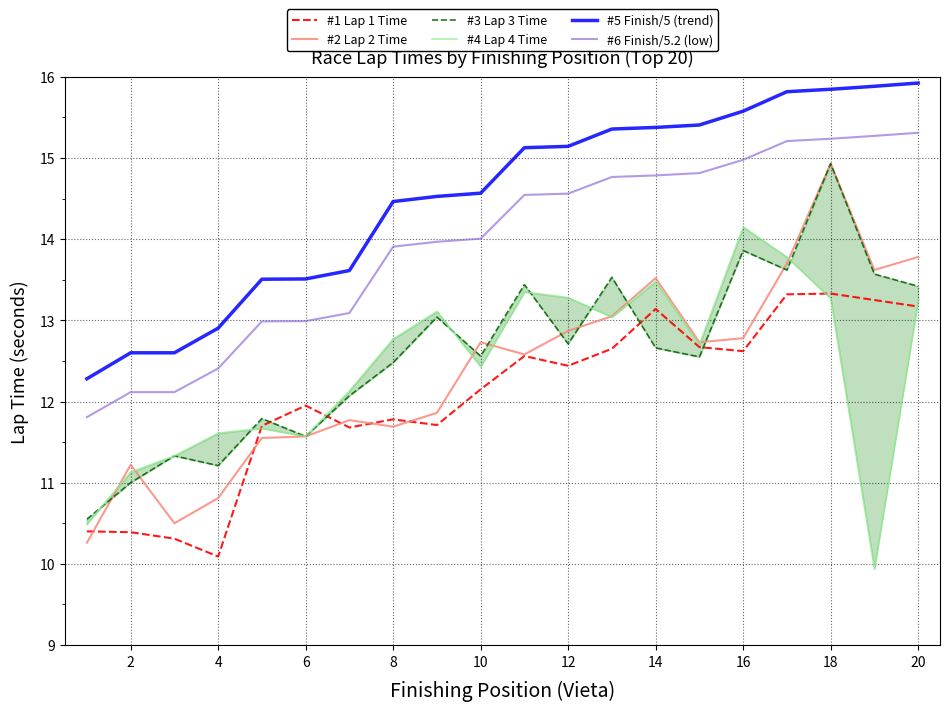

The value of #1 Lap 1 Time at 2 is 6.0. True or false?

False